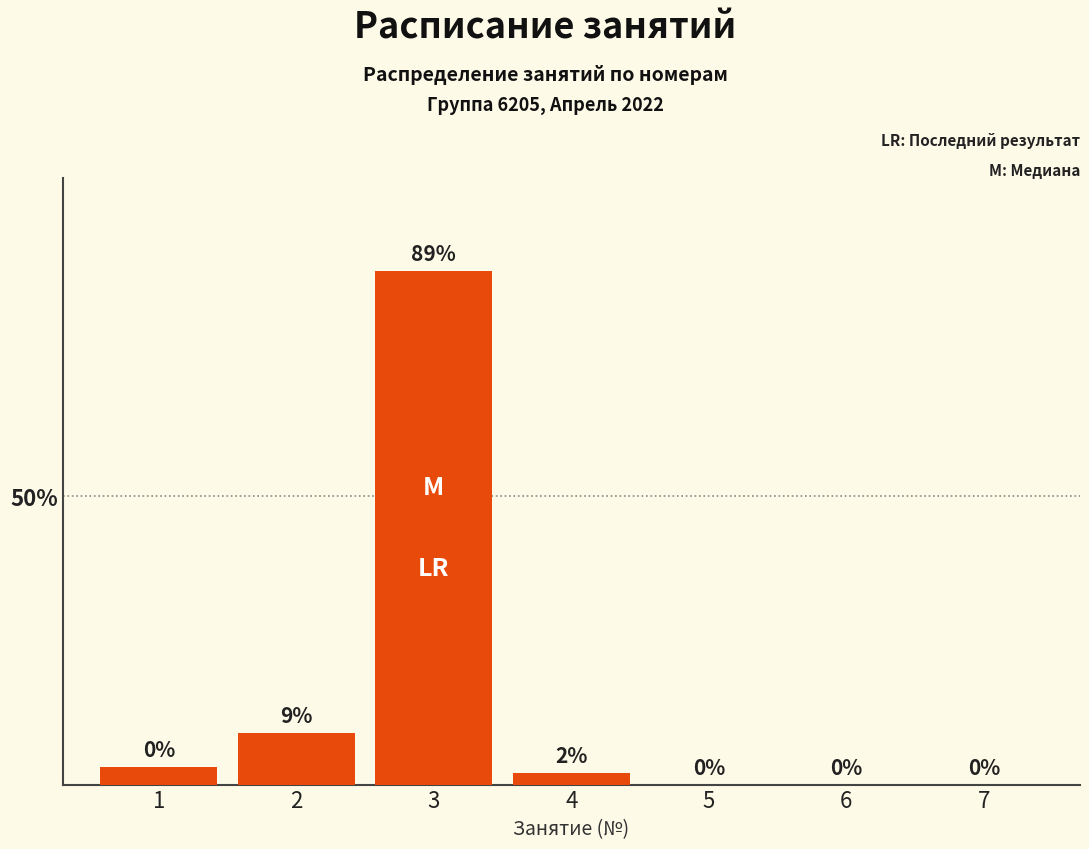

Reading left to right, extract all data points from this chart.

1=3	2=9	3=89	4=2	5=0	6=0	7=0